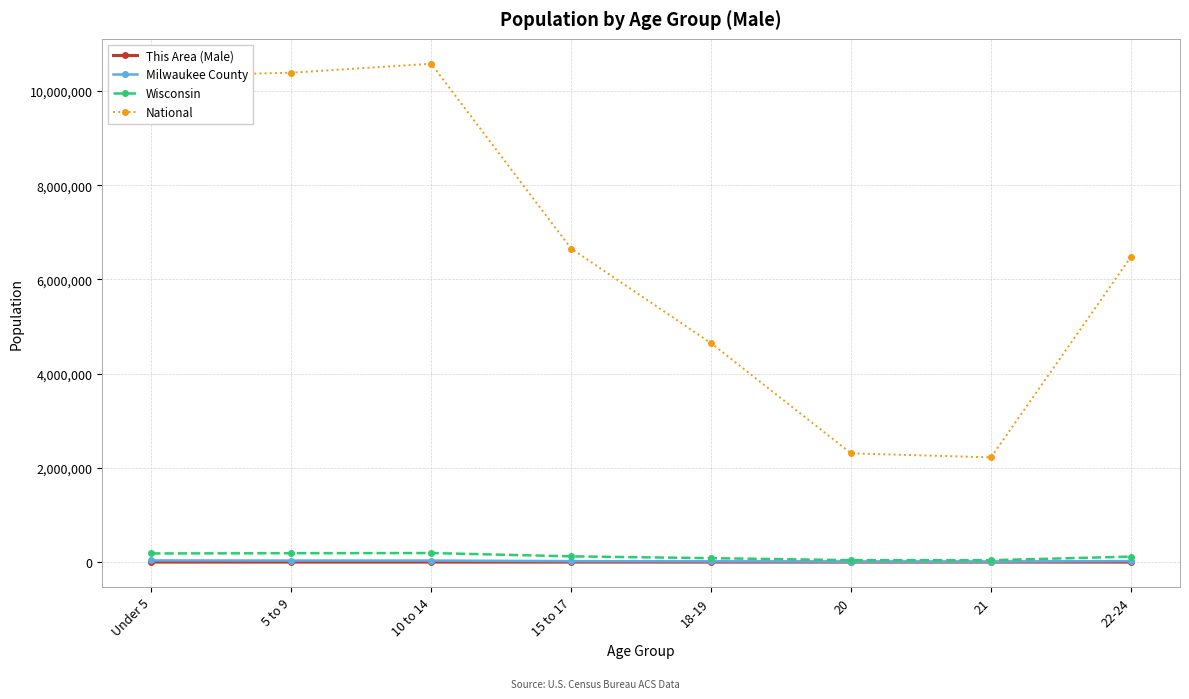

At which label does Milwaukee County first exceed 22684?

Under 5